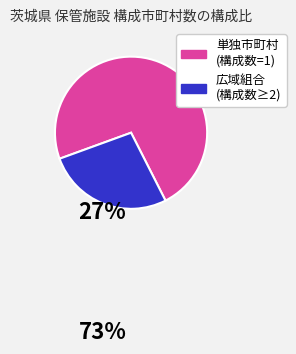

Is there any slice that represents more than half of the pie?

Yes